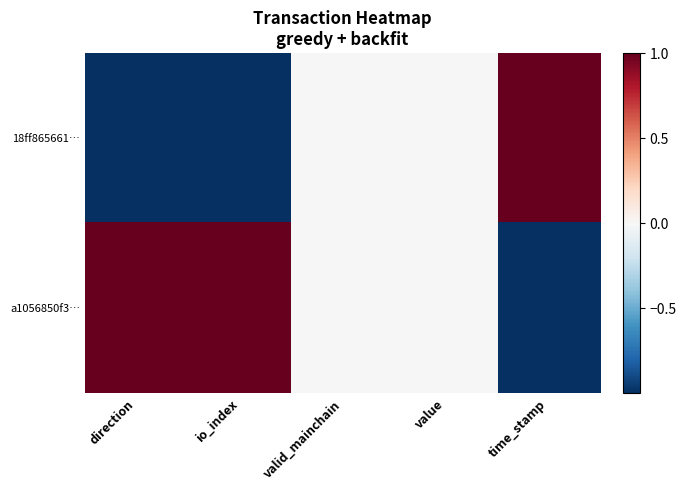

Reading left to right, list all the values displayed in this chart.

18ff865661…: direction=-1	io_index=-1	valid_mainchain=0	value=0	time_stamp=1
a1056850f3…: direction=1	io_index=1	valid_mainchain=0	value=0	time_stamp=-1